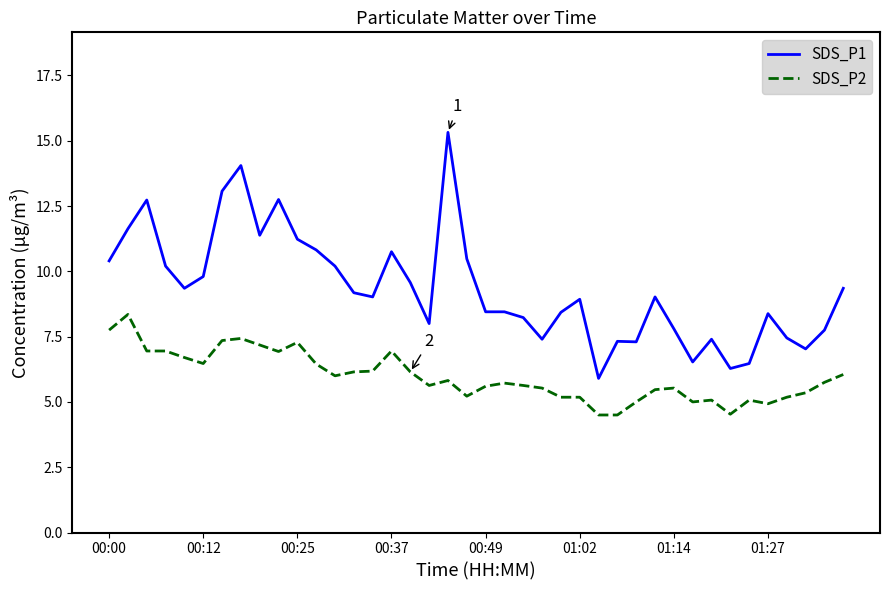

Rank the series by their maximum value, from highest to lowest.

SDS_P1, SDS_P2